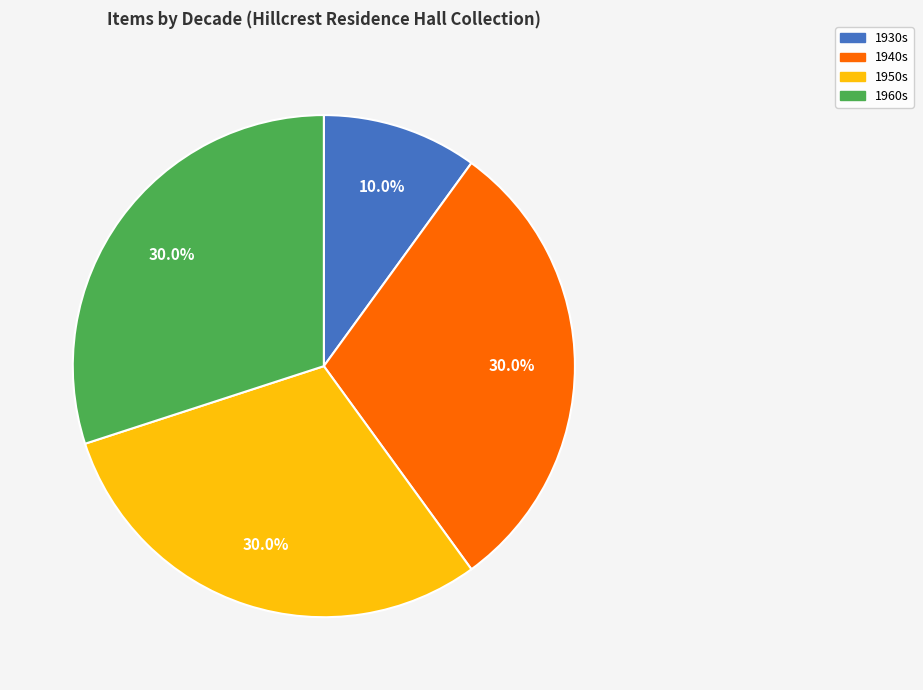

How many segments does this pie chart have?

4